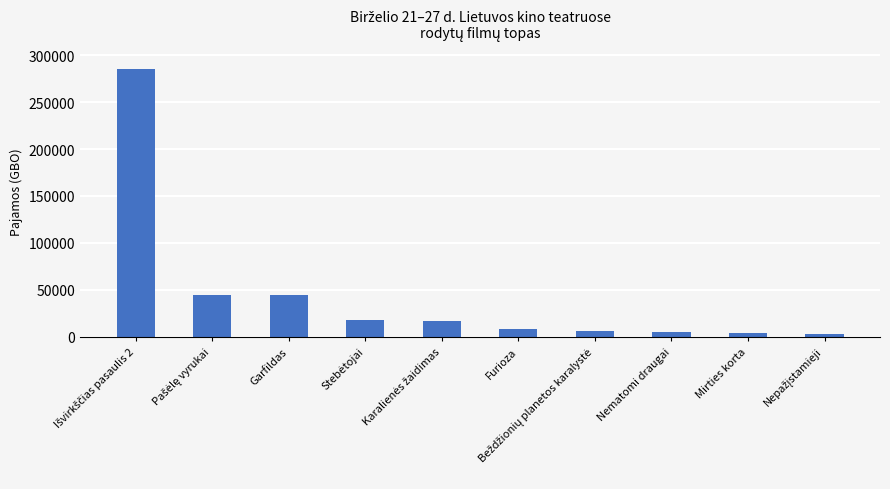

What is the label of the 8th bar from the left?

Nematomi draugai